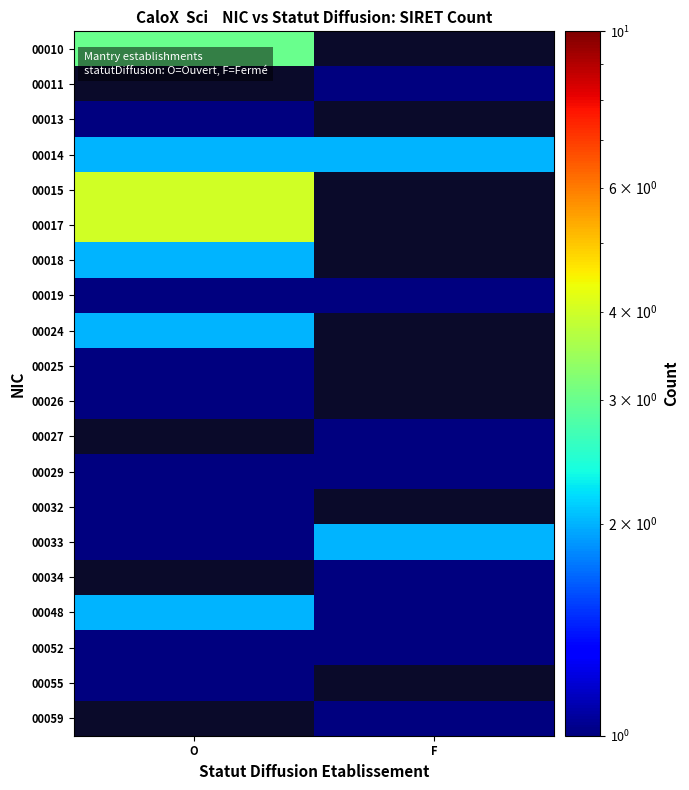

Rank the series at O from lowest to highest value.

00010, 00011, 00013, 00019, 00025, 00026, 00029, 00032, 00033, 00052, 00055, 00014, 00018, 00024, 00048, 00015, 00017, 00027, 00034, 00059